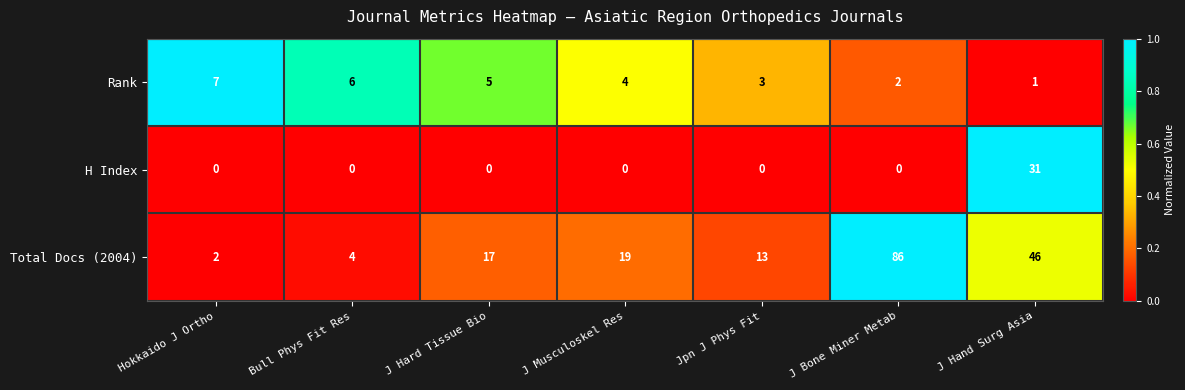

List the labels in order of Total Docs (2004) value, largest first.

J Bone Miner Metab, J Hand Surg Asia, J Musculoskel Res, J Hard Tissue Bio, Jpn J Phys Fit, Bull Phys Fit Res, Hokkaido J Ortho